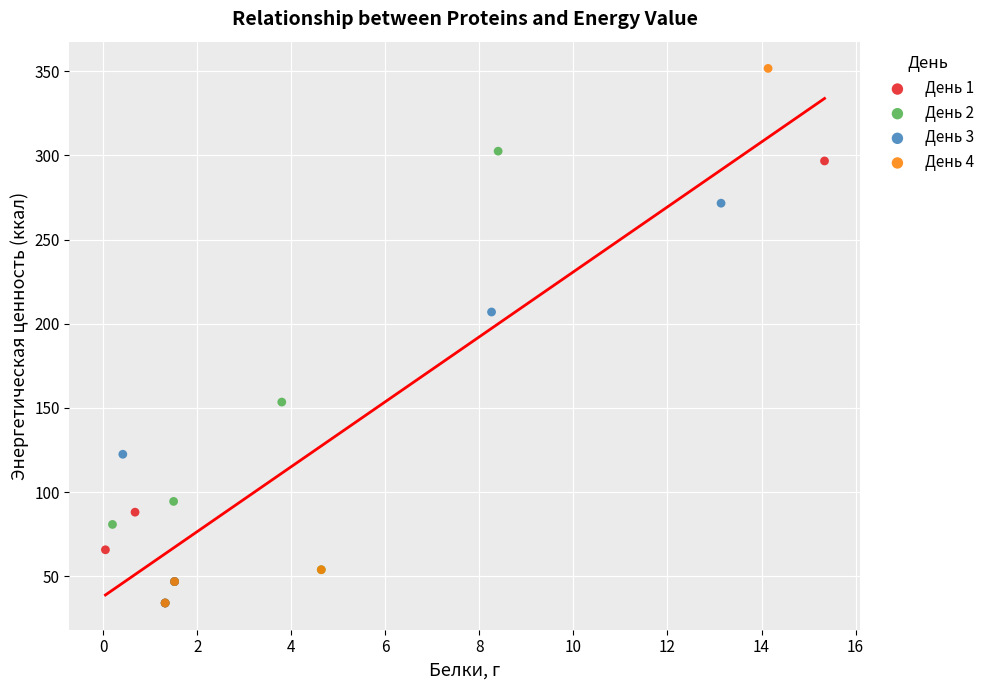

What are all the series names shown in the legend?

День 1, День 2, День 3, День 4